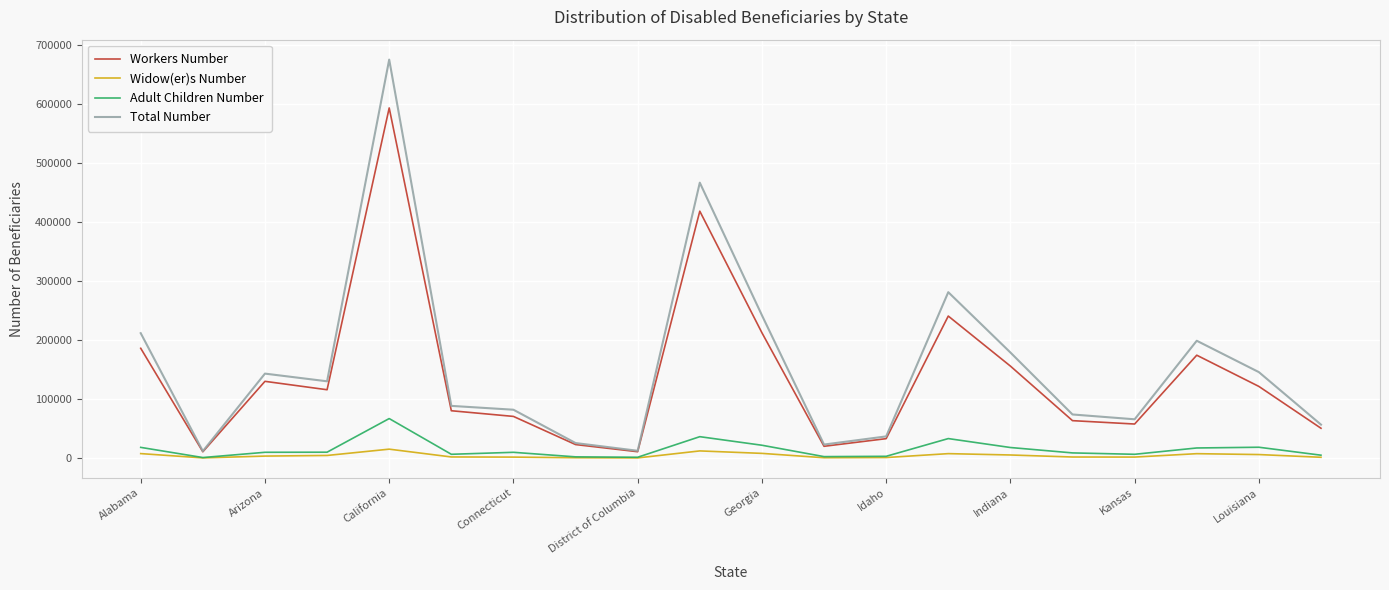

Which series has the largest total across all categories?

Total Number